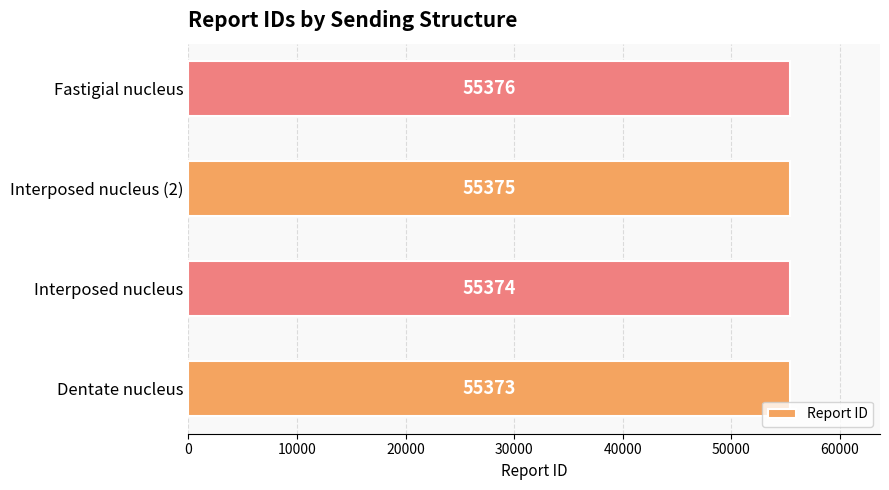

True or false: the data shows 13079 at Interposed nucleus.

False